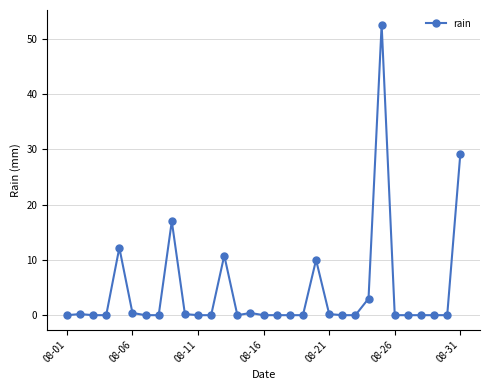

How many series are shown in this chart?

1